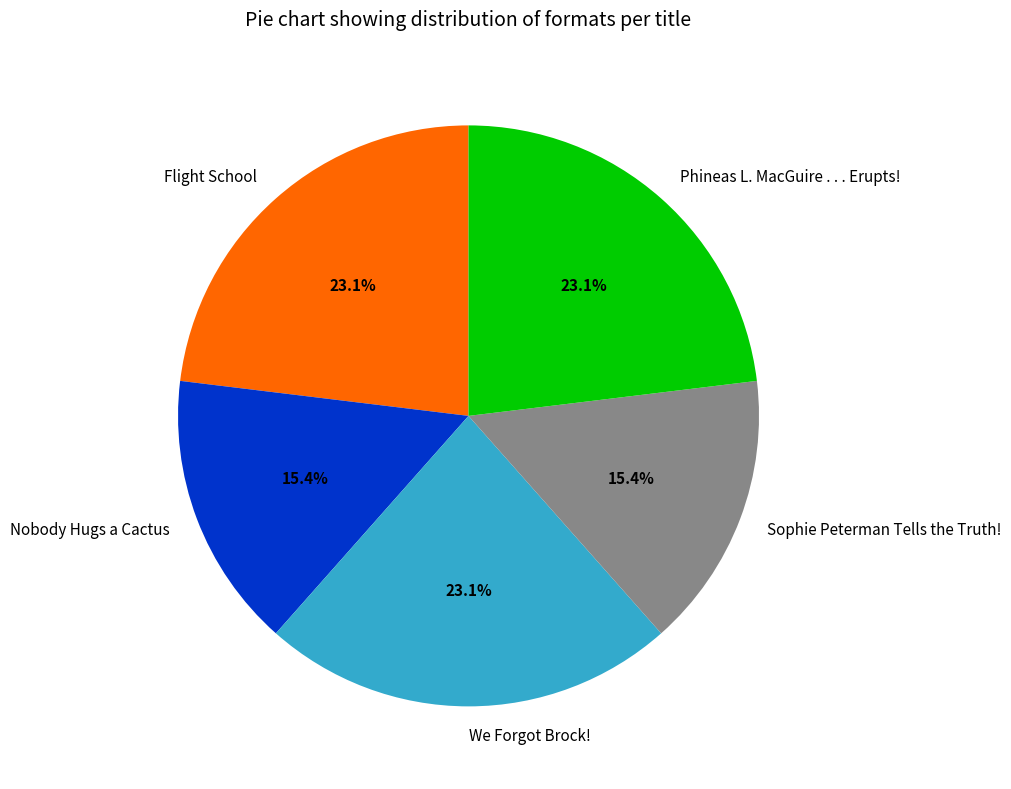

How many slices are in this pie chart?

5